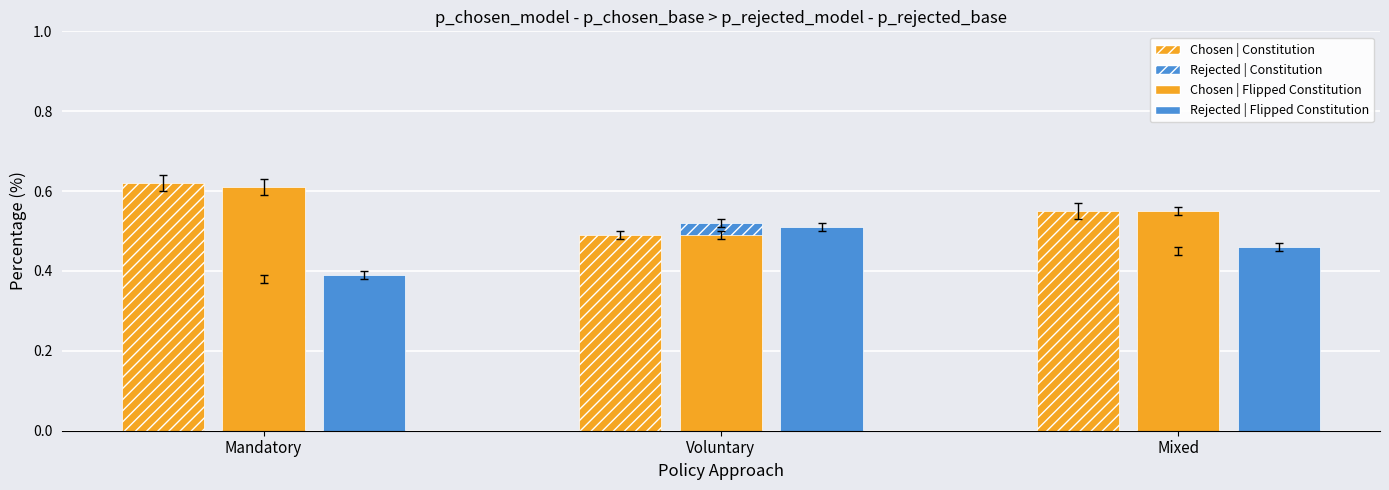

Does the chart contain stacked bars?

No